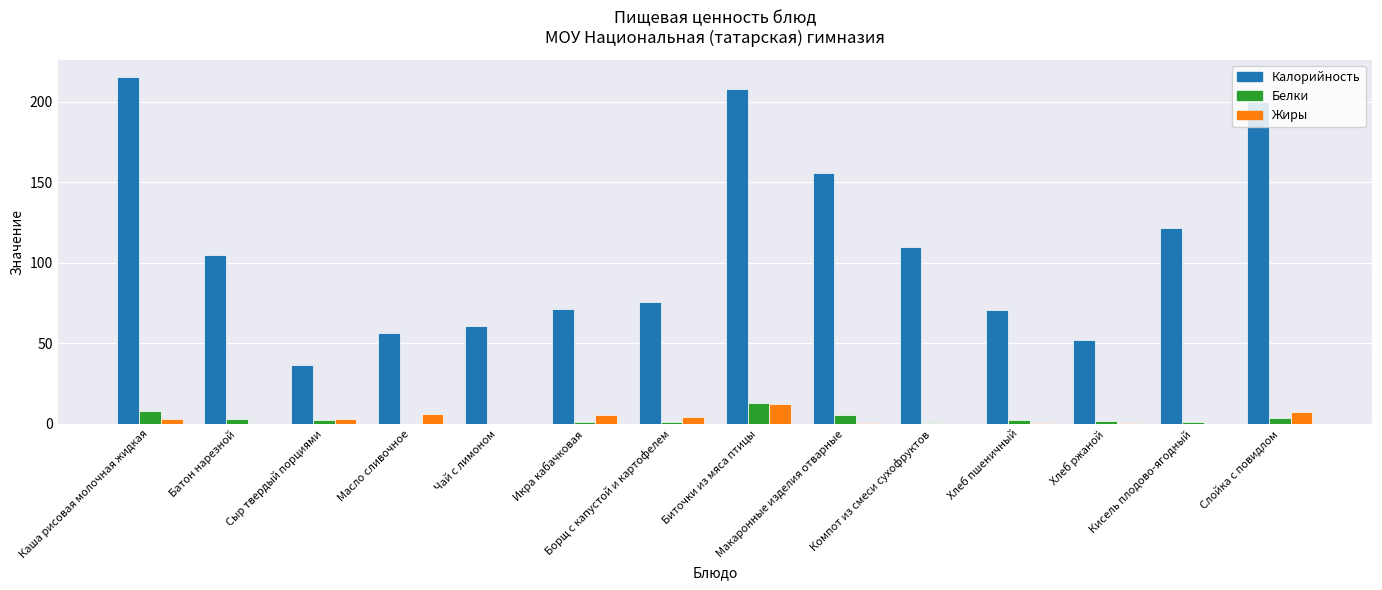

Which series has the widest spread of values?

Калорийность